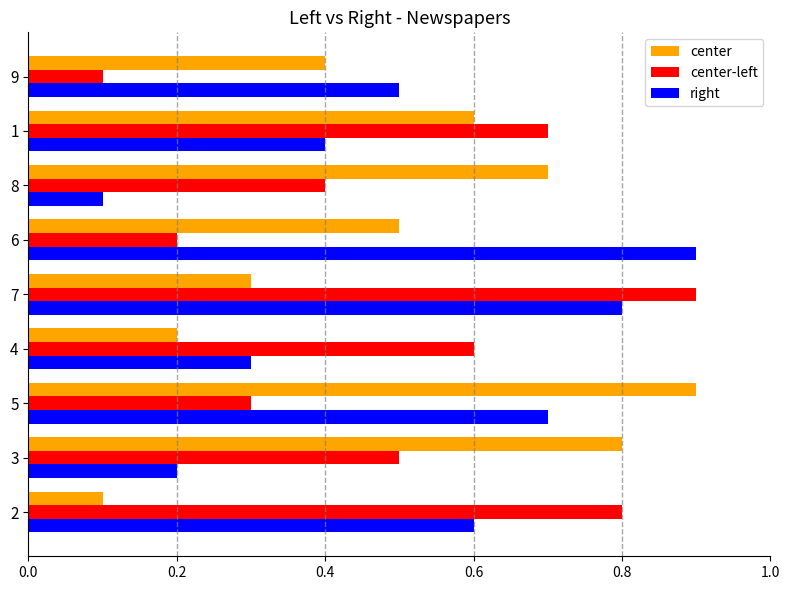

What is the difference between the second highest and minimum values in the center-left series?

0.7